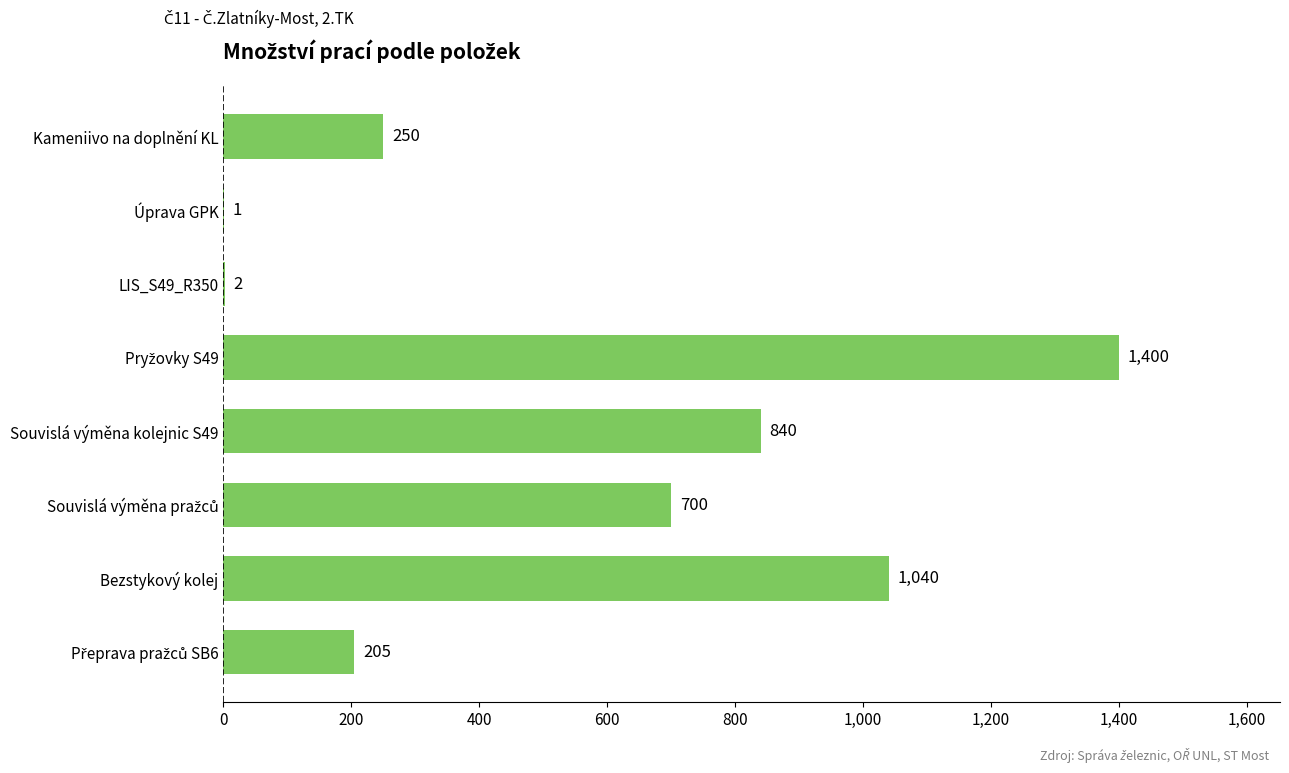

Between Kameniivo na doplnění KL and Úprava GPK, which is larger?

Kameniivo na doplnění KL